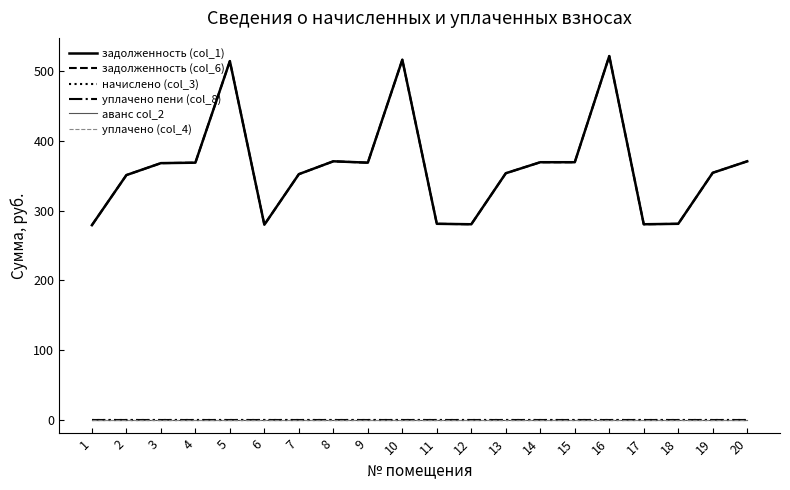

True or false: уплачено (col_4) has more than 2 interior local peaks.

False